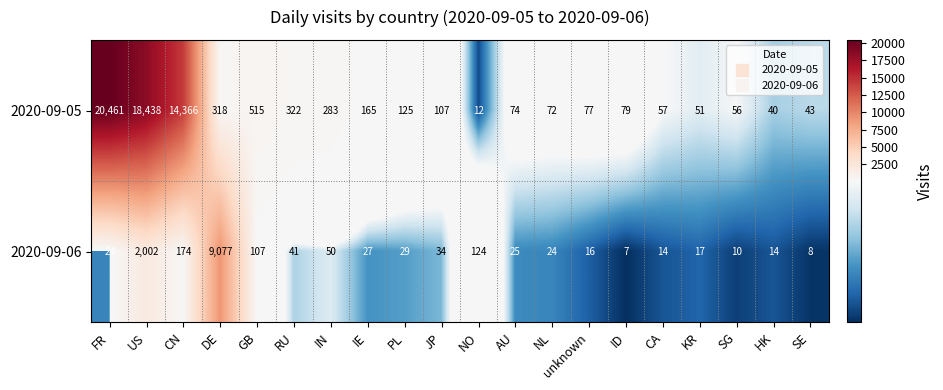

What is the highest value of the 2020-09-05 series?

20461